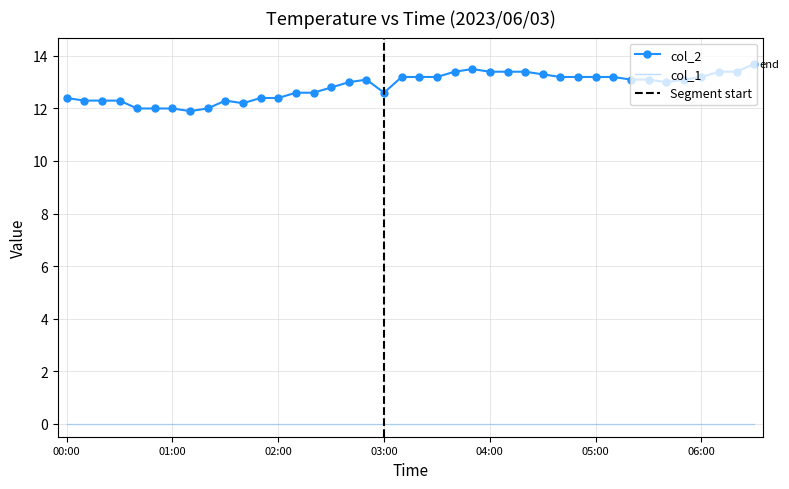

The chart shows a value of 18.1 at 00:00. True or false?

False